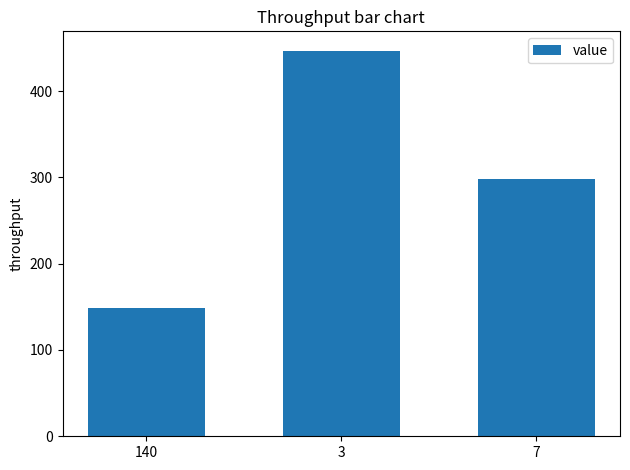

How many bars are there in total?

3